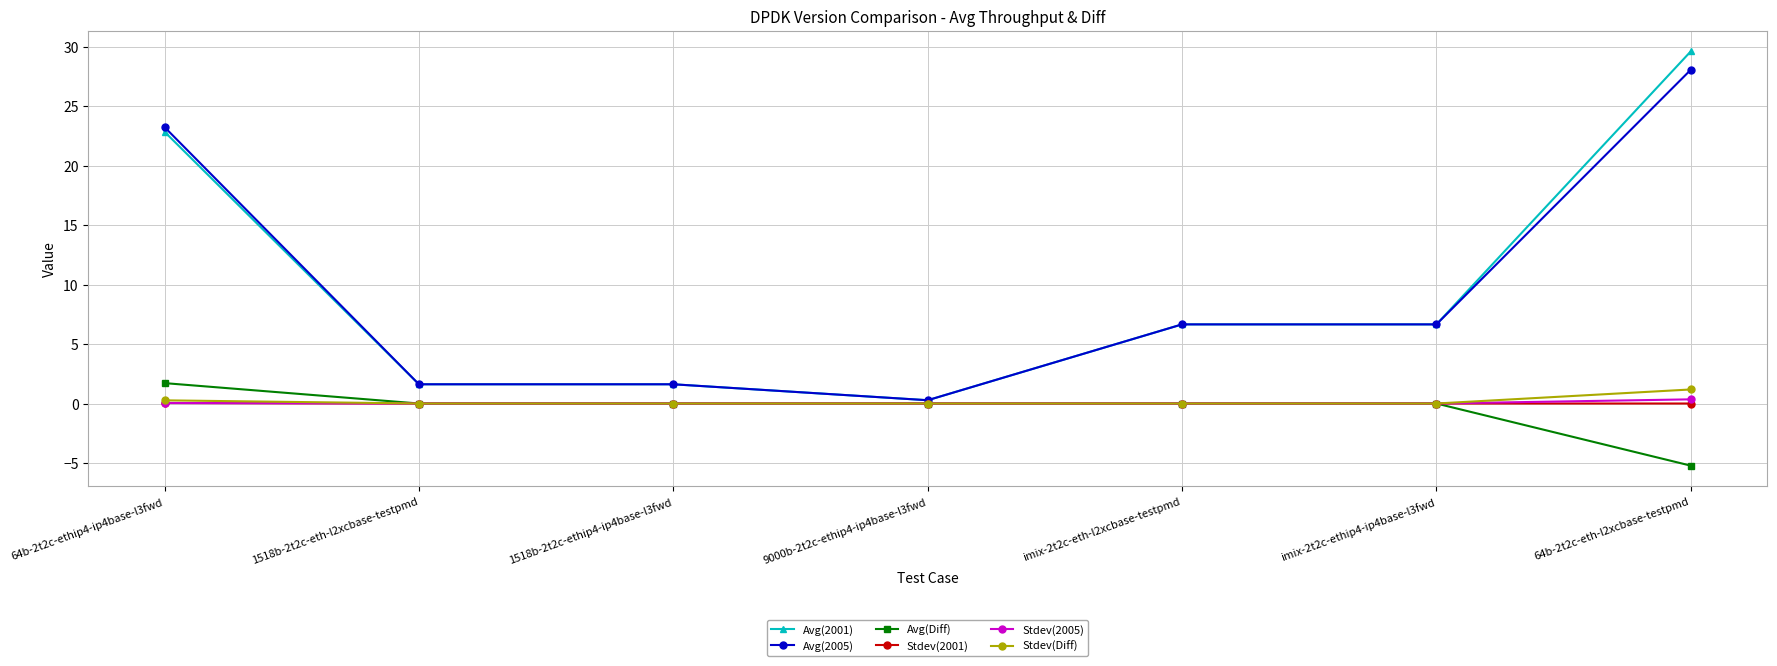

How many distinct data groups are displayed?

6